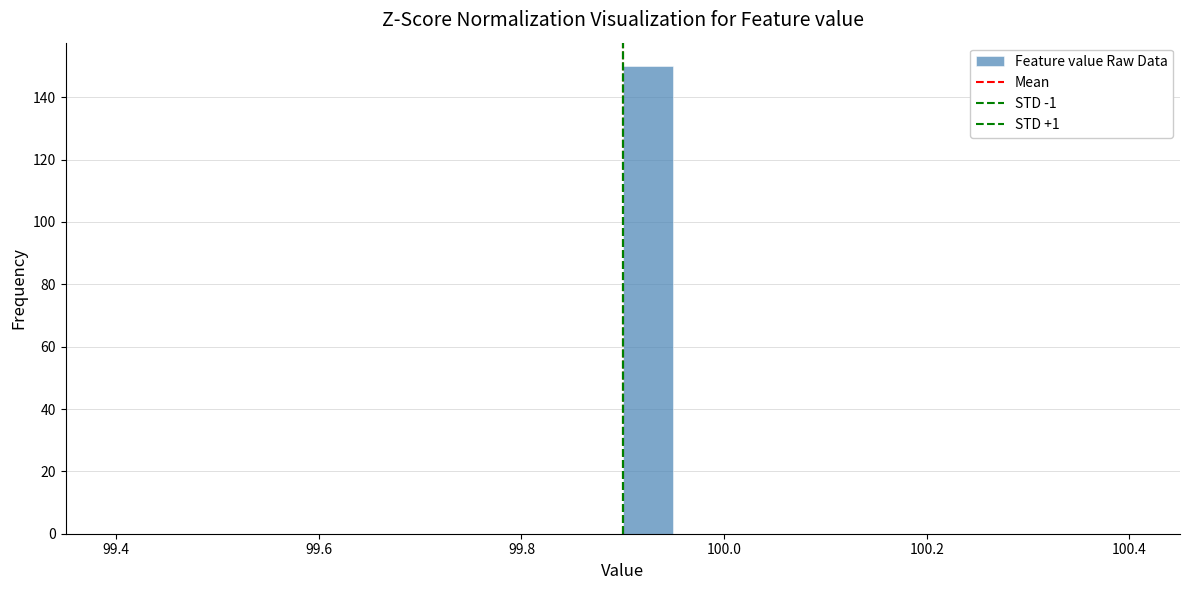

Read against the x-axis, roughly where is the centre of the tallest bar?

99.92